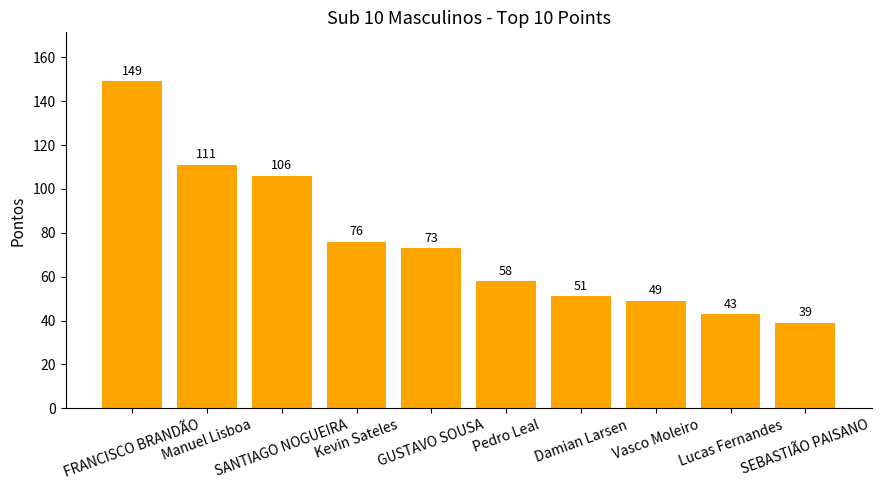

Reading left to right, extract all data points from this chart.

149	111	106	76	73	58	51	49	43	39